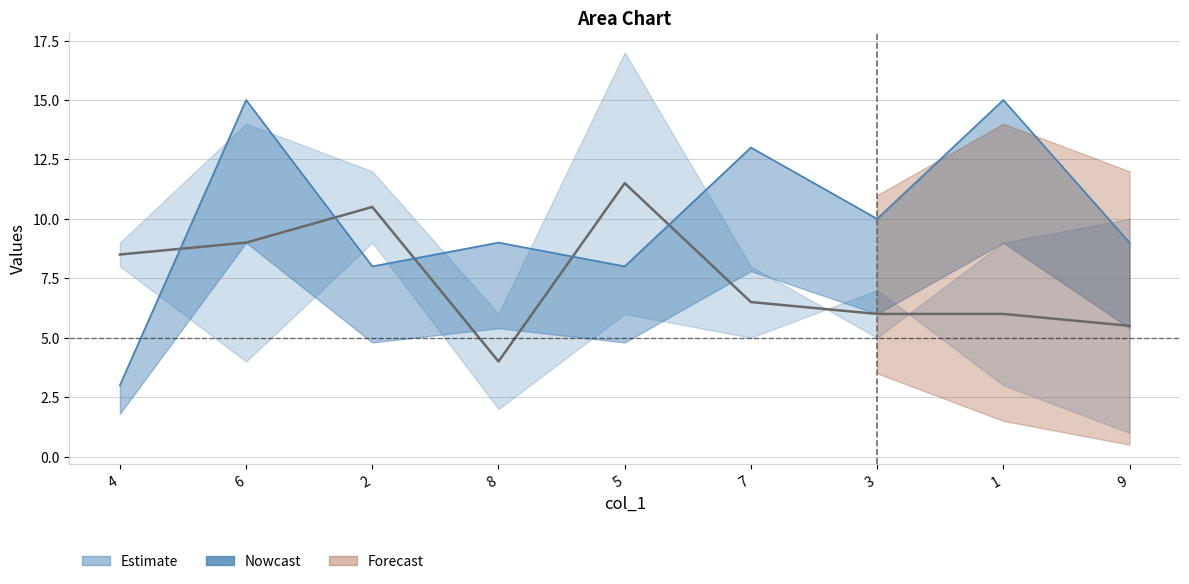

Is it true that col_5 equals 2 at 8?

False